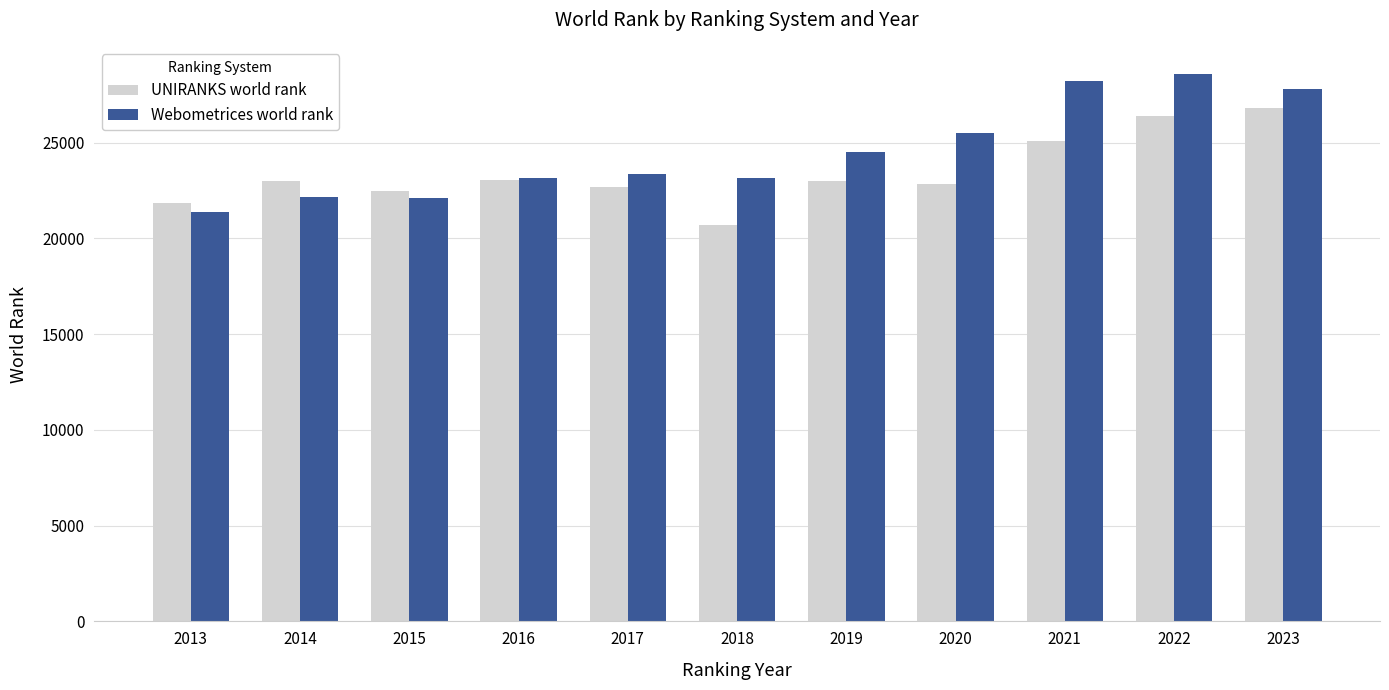

True or false: UNIRANKS world rank has a value of 40045 at 2021.

False